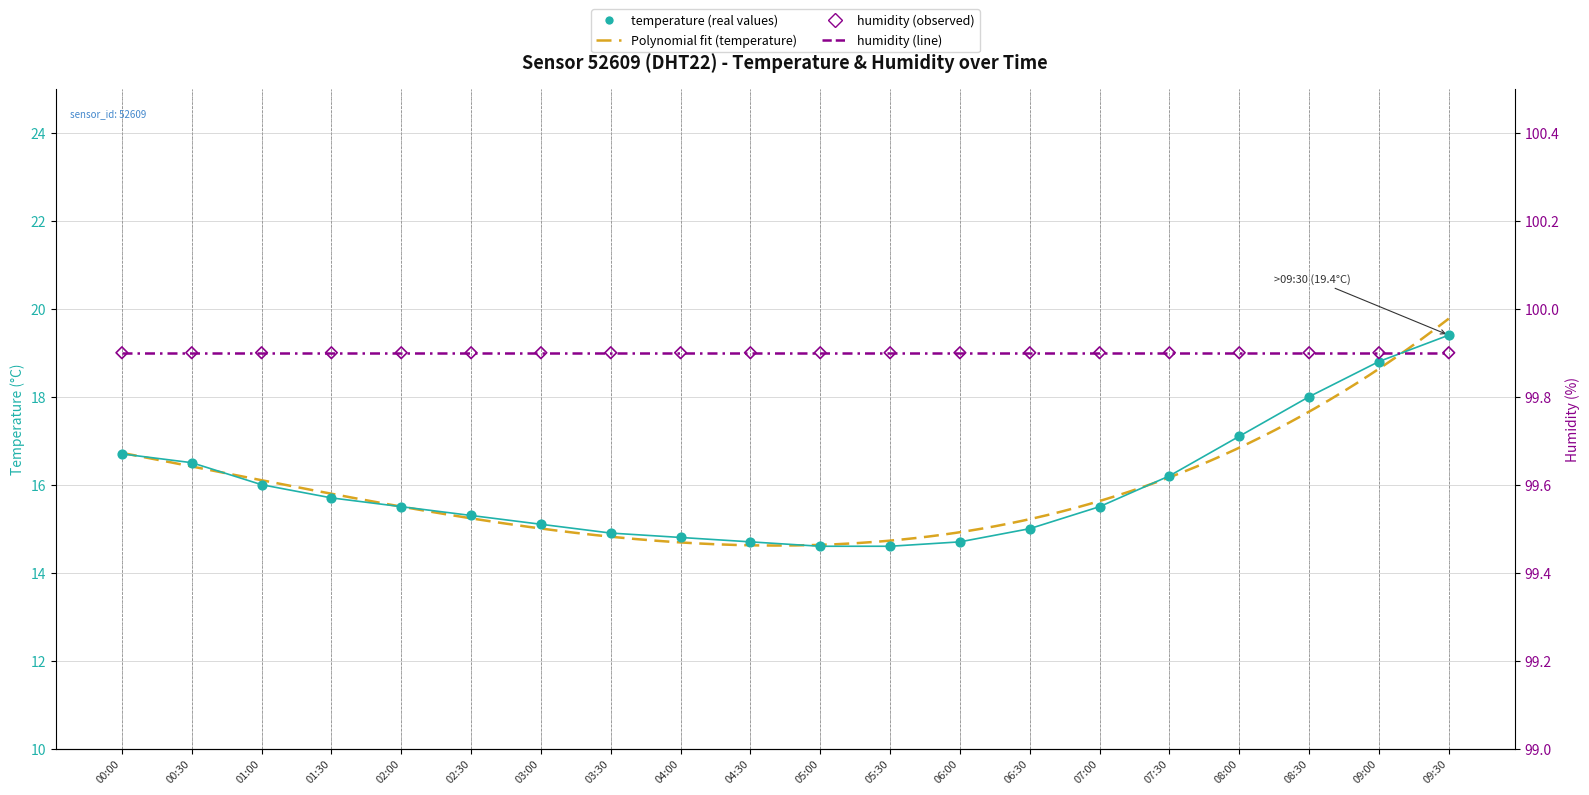

Between 07:00 and 05:30, which is larger?

07:00